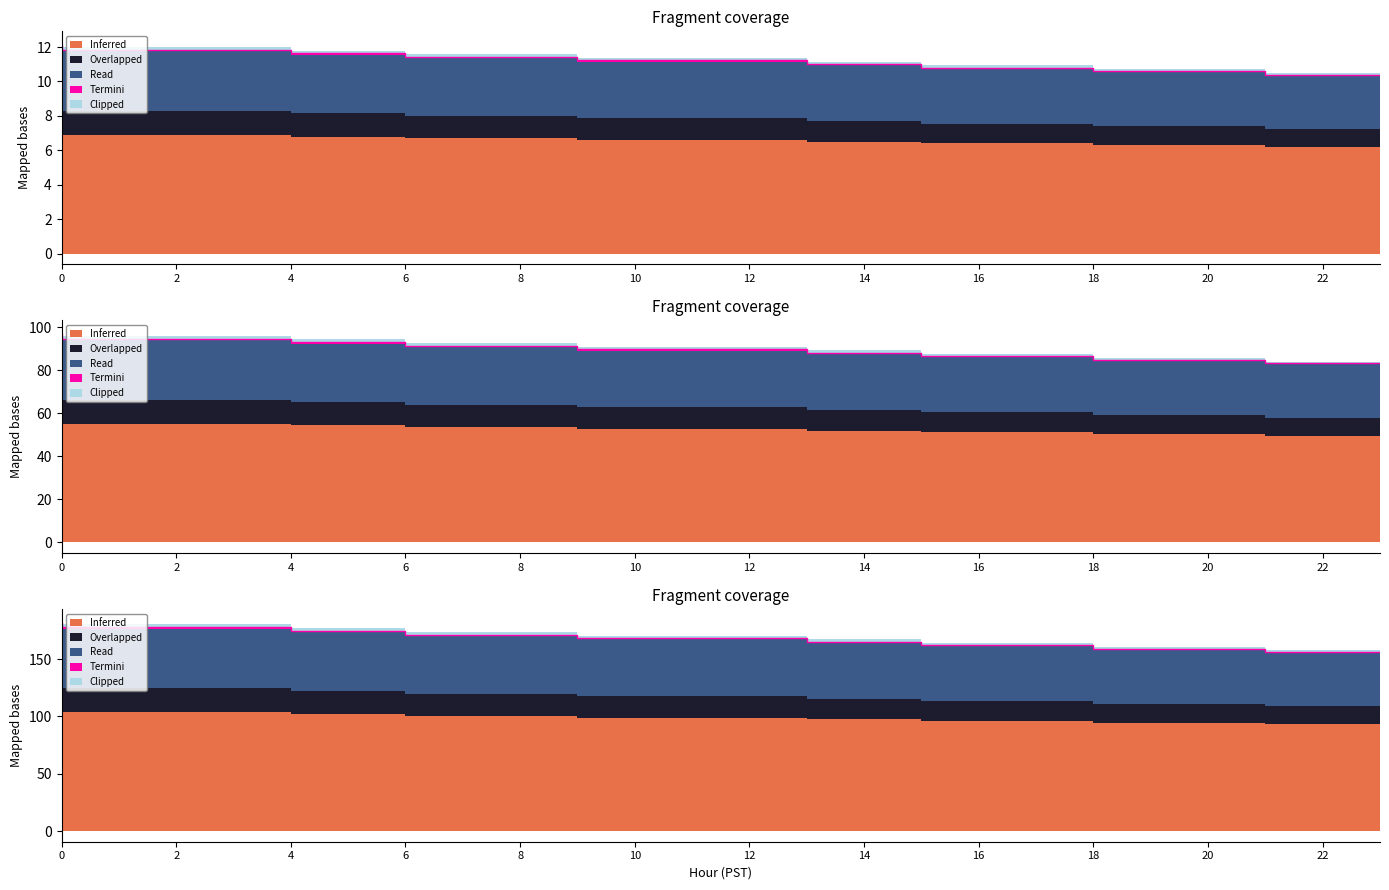

Does the chart display data point markers on the line(s)?

No